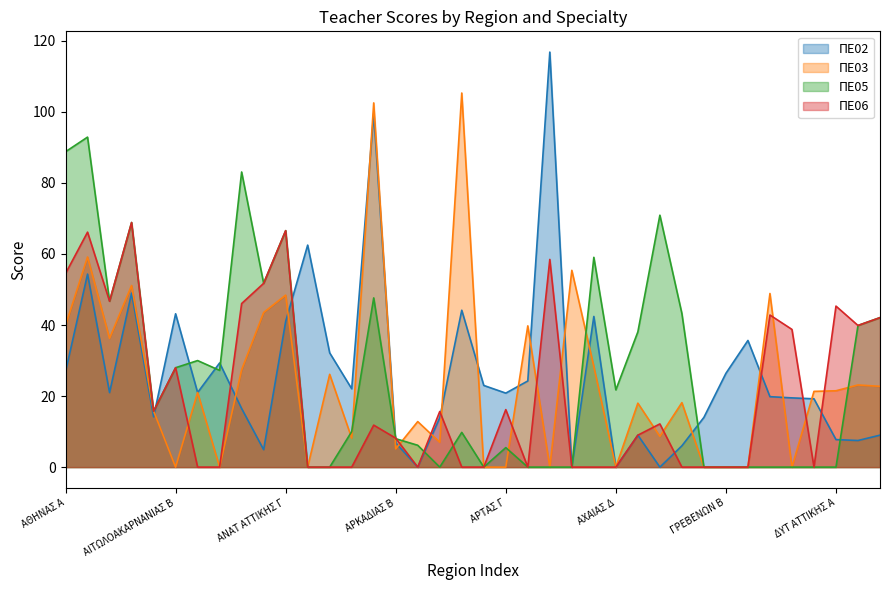

Rank the categories by ΠΕ03 value from highest to lowest.

ΑΡΤΑΣ Α, ΑΡΚΑΔΙΑΣ Α, ΑΘΗΝΑΣ Β, ΑΧΑΙΑΣ Β, ΑΘΗΝΑΣ Δ, ΔΡΑΜΑΣ Α, ΑΝΑΤ ΑΤΤΙΚΗΣ Γ, ΑΝΑΤ ΑΤΤΙΚΗΣ Β, ΑΘΗΝΑΣ Α, ΑΡΤΑΣ Δ, ΑΘΗΝΑΣ Γ, ΑΧΑΙΑΣ Γ, ΑΝΑΤ ΑΤΤΙΚΗΣ Α, ΑΡΓΟΛΙΔΑΣ Β, ΔΥΤ ΑΤΤΙΚΗΣ Β, ΔΥΤ ΑΤΤΙΚΗΣ Γ, ΔΥΤ ΑΤΤΙΚΗΣ Α, ΔΡΑΜΑΣ Γ, ΑΙΤΩΛΟΑΚΑΡΝΑΝΙΑΣ Γ, ΒΟΙΩΤΙΑΣ Γ, ΒΟΙΩΤΙΑΣ Α, ΑΙΤΩΛΟΑΚΑΡΝΑΝΙΑΣ Α, ΑΡΚΑΔΙΑΣ Γ, ΒΟΙΩΤΙΑΣ Β, ΑΡΓΟΛΙΔΑΣ Γ, ΑΡΚΑΔΙΑΣ Δ, ΑΡΚΑΔΙΑΣ Β, ΑΙΤΩΛΟΑΚΑΡΝΑΝΙΑΣ Β, ΑΙΤΩΛΟΑΚΑΡΝΑΝΙΑΣ Δ, ΑΡΓΟΛΙΔΑΣ Α, ΑΡΤΑΣ Β, ΑΡΤΑΣ Γ, ΑΧΑΙΑΣ Α, ΑΧΑΙΑΣ Δ, ΓΡΕΒΕΝΩΝ Α, ΓΡΕΒΕΝΩΝ Β, ΓΡΕΒΕΝΩΝ Γ, ΔΡΑΜΑΣ Β